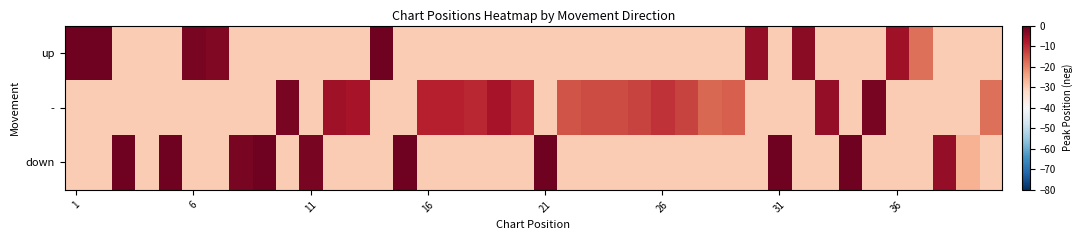

List the series in order of their peak value, highest first.

up, down, -